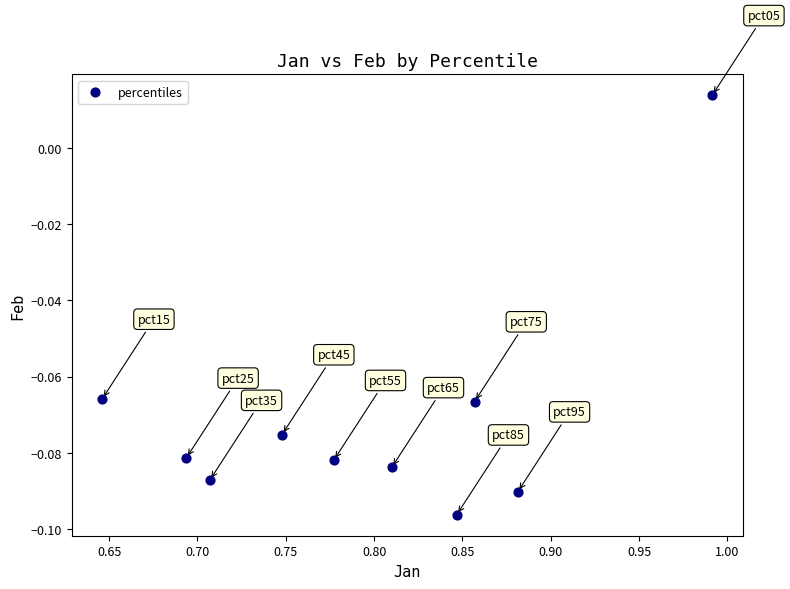

What is the range of X values (max minus min)?

0.3